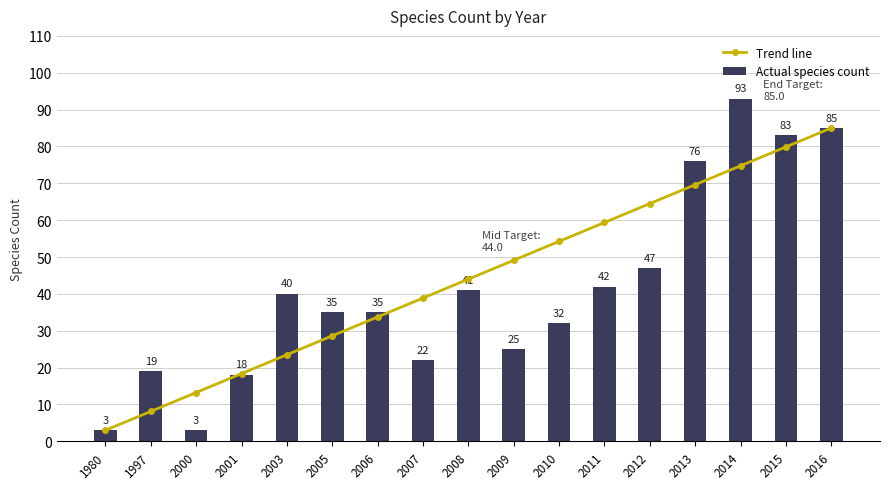

At which label does Trend line first exceed 44?

2009